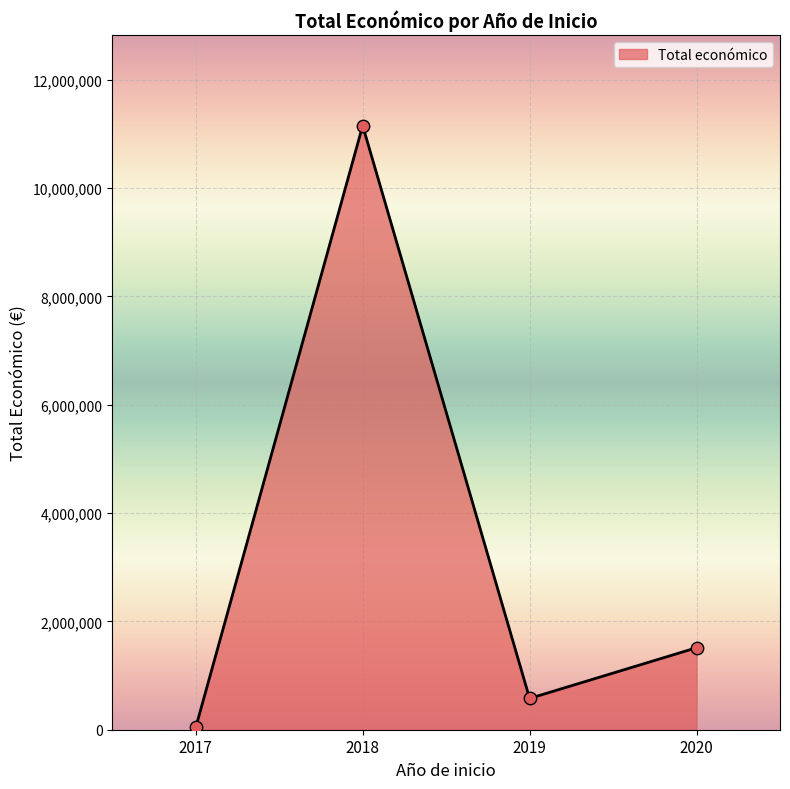

What is the change in value from 2018 to 2020?

-9639023